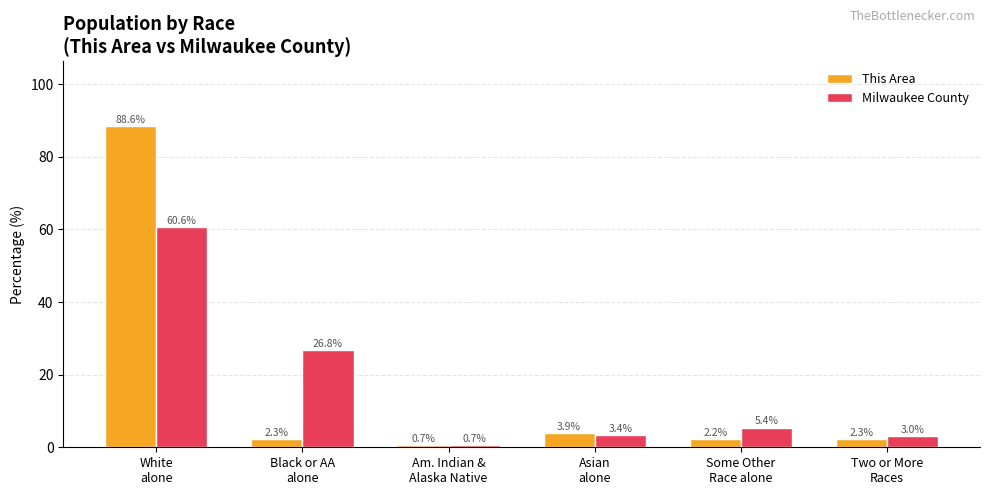

Reading left to right, extract all data points from this chart.

This Area: White
alone=88.6	Black or AA
alone=2.3	Am. Indian &
Alaska Native=0.7	Asian
alone=3.9	Some Other
Race alone=2.2	Two or More
Races=2.3
Milwaukee County: White
alone=60.6	Black or AA
alone=26.8	Am. Indian &
Alaska Native=0.7	Asian
alone=3.4	Some Other
Race alone=5.4	Two or More
Races=3.0